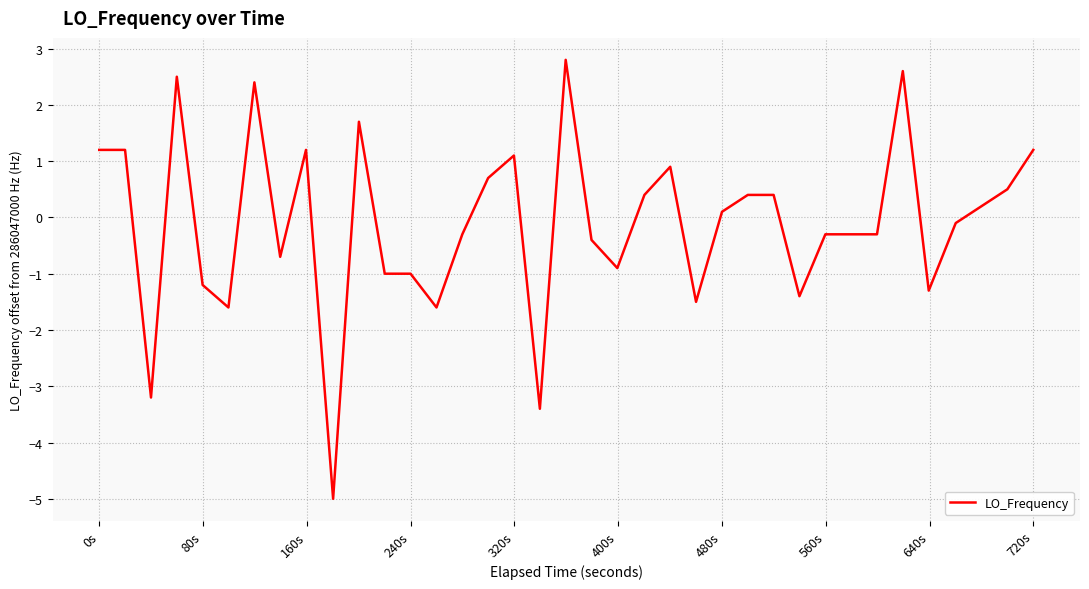

How many values exceed 0?

18